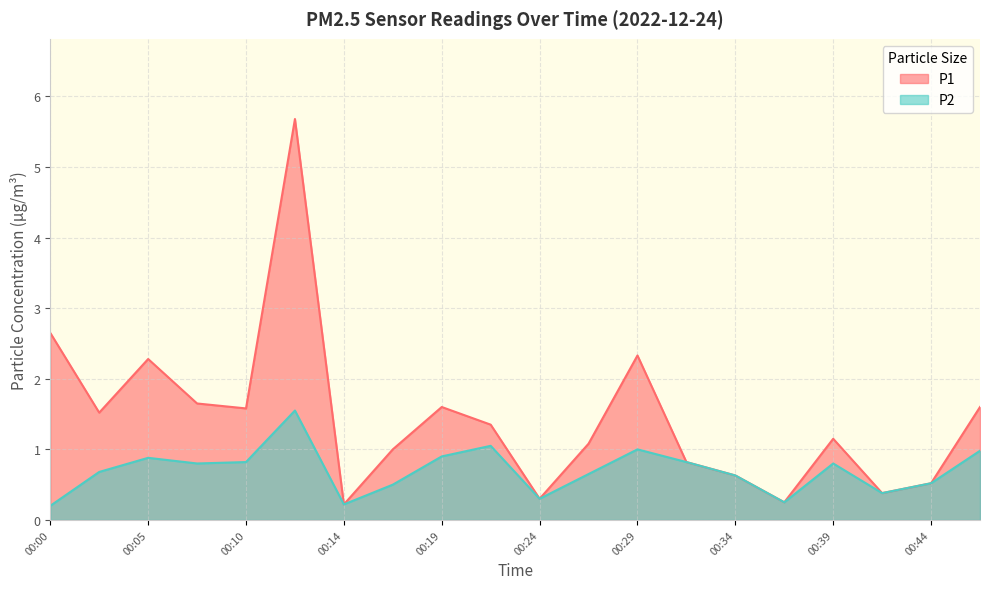

Which series has the widest spread of values?

P1